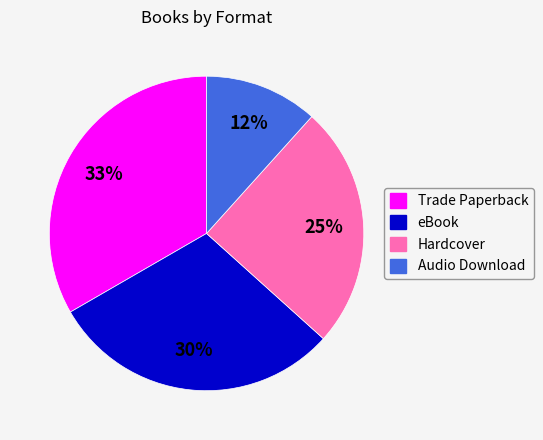

Which category has the smallest portion of the pie?

Audio Download